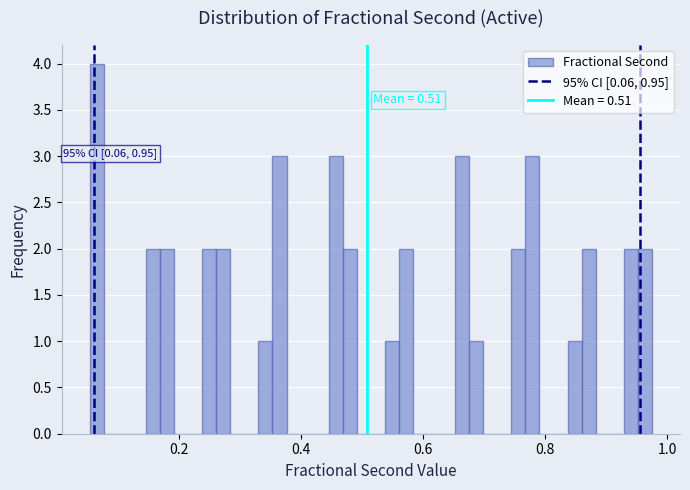

Around what value on the x-axis is the tallest bar? Give the approximate position of its centre, as read against the axis.

0.06